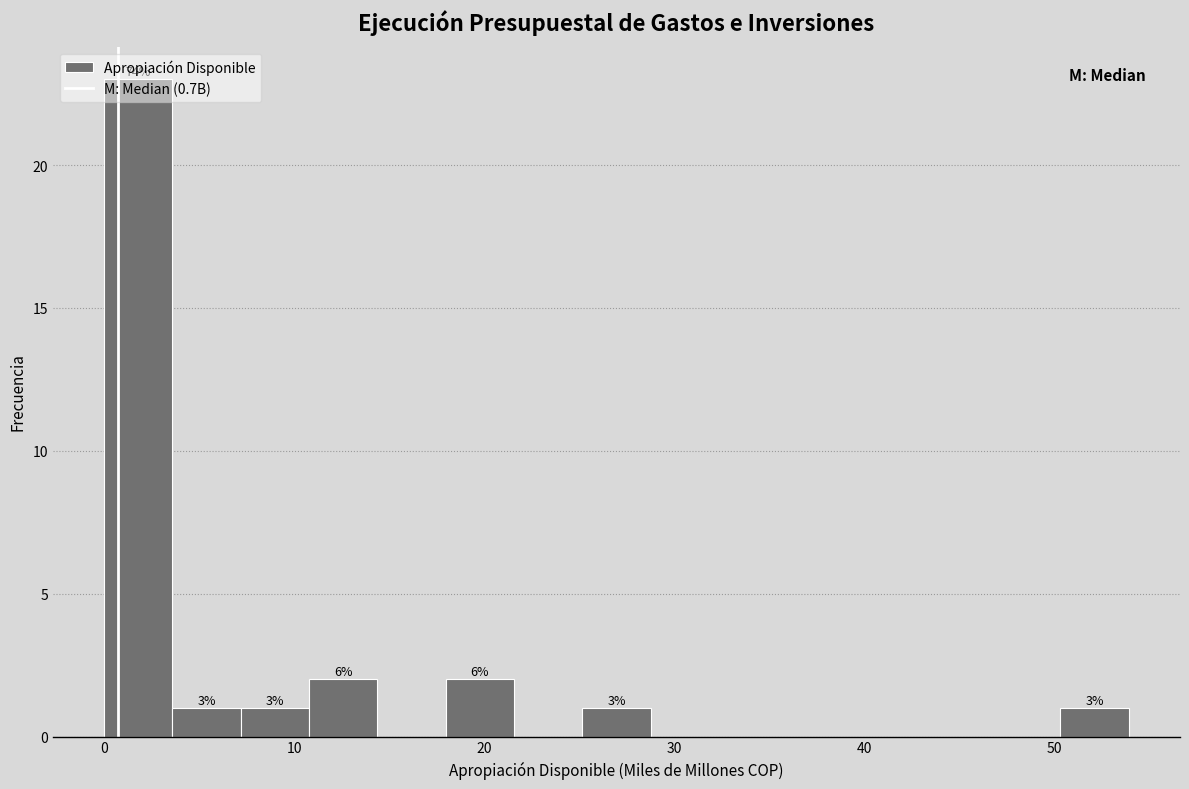

Around what value on the x-axis is the tallest bar? Give the approximate position of its centre, as read against the axis.

2